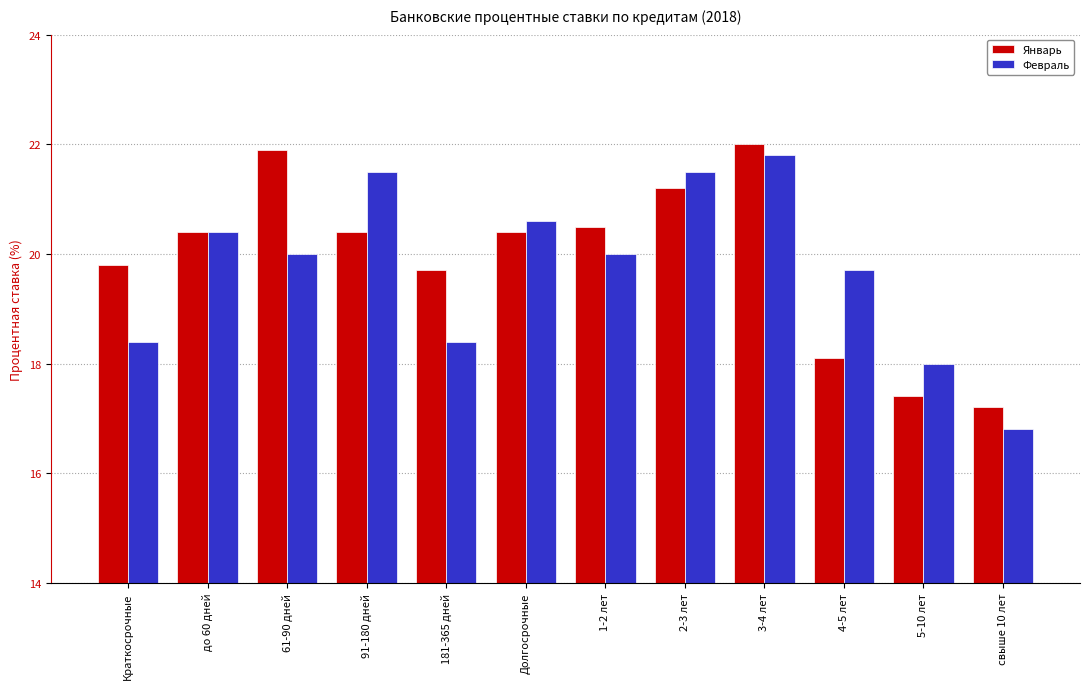

Reading right to left, list all the values displayed in this chart.

Январь: 17.2	17.4	18.1	22.0	21.2	20.5	20.4	19.7	20.4	21.9	20.4	19.8
Февраль: 16.8	18.0	19.7	21.8	21.5	20.0	20.6	18.4	21.5	20.0	20.4	18.4